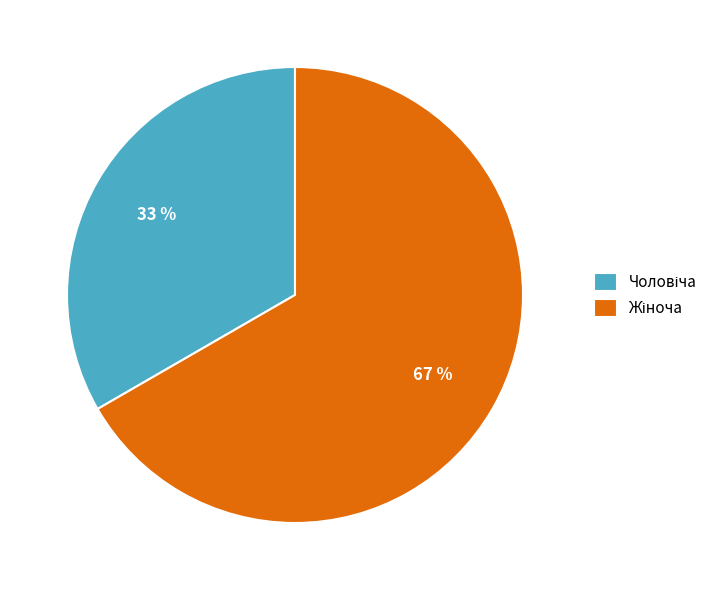

To the nearest percent, what is the average slice percentage?

50%